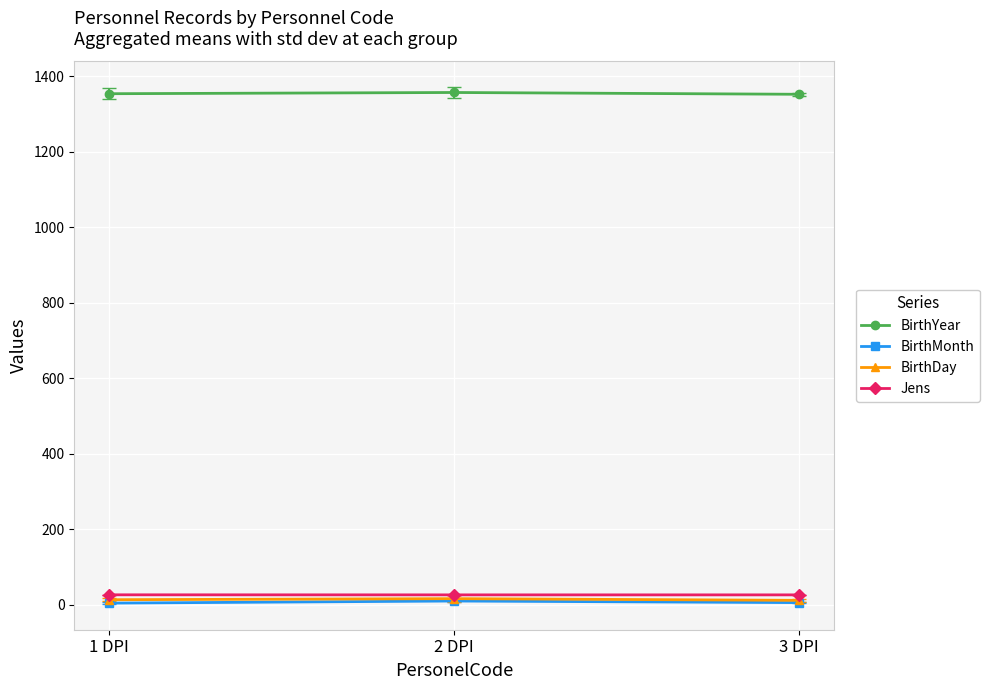

Does the chart have visible grid lines?

Yes